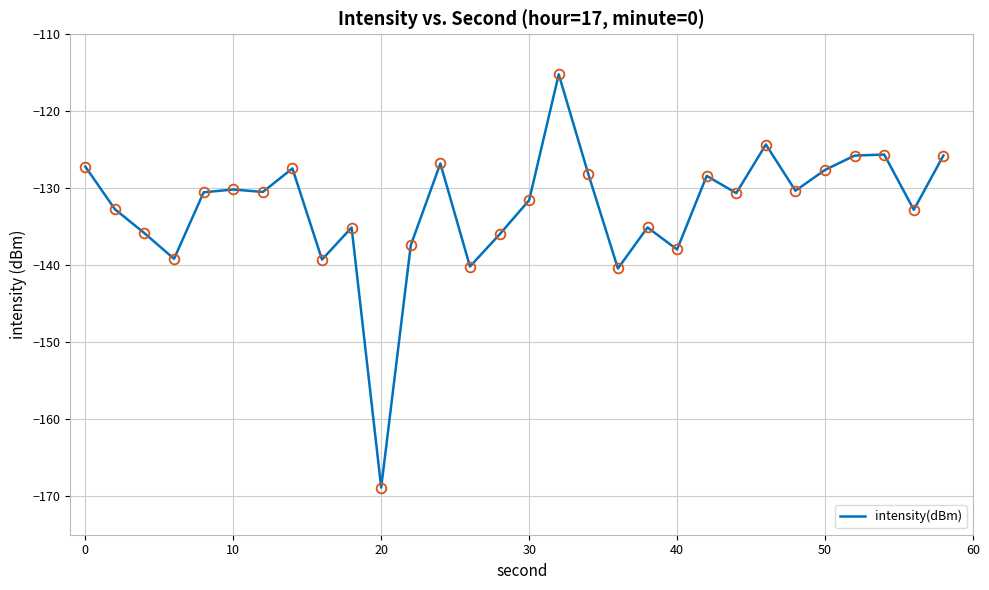

What is the greatest value displayed?

-115.2